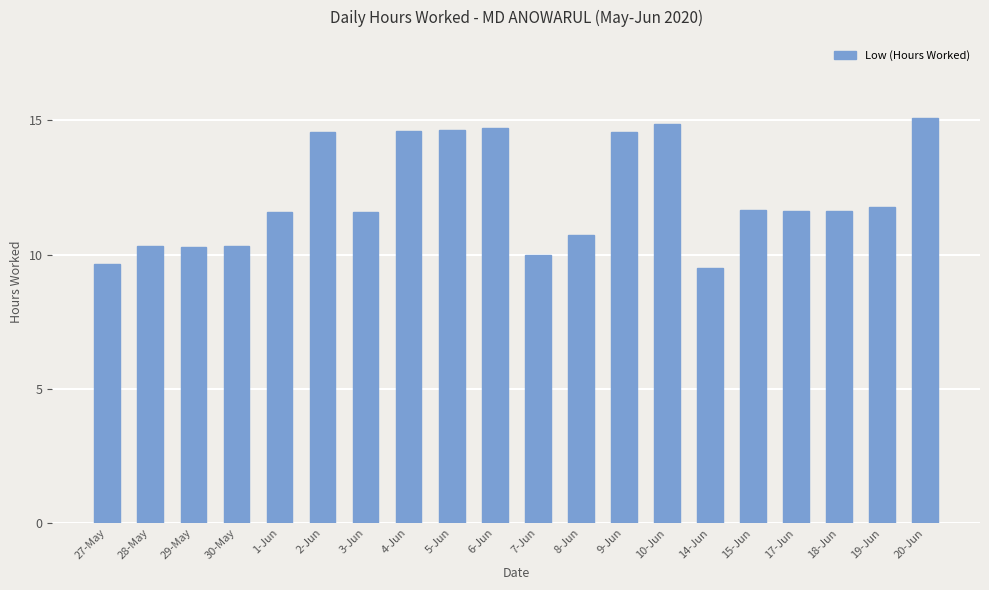

What is the label of the 2nd bar from the left?

28-May